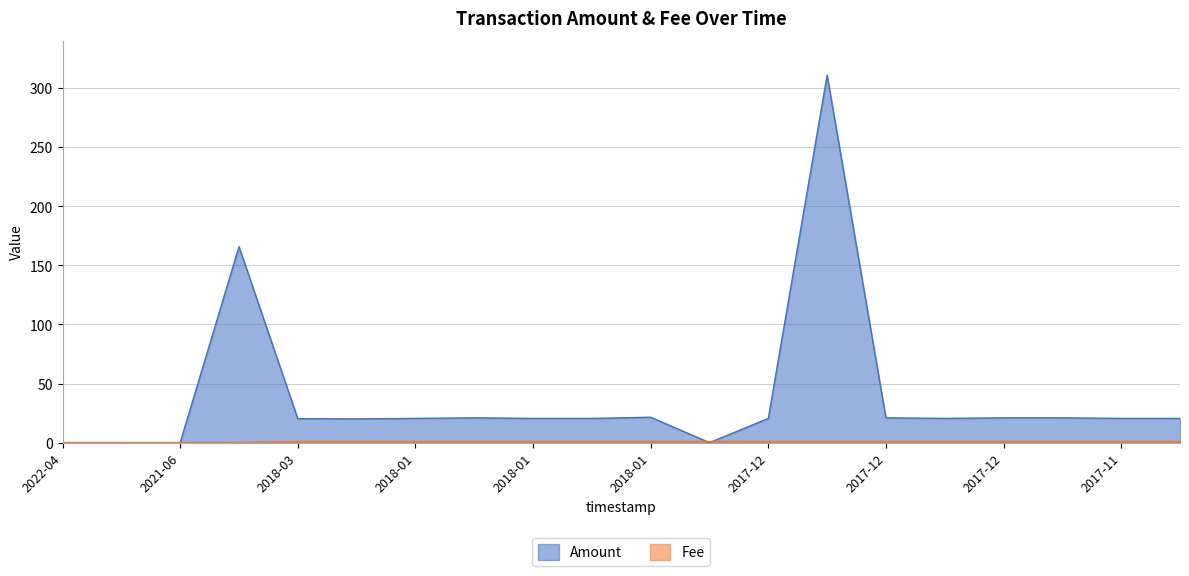

Which series has the largest range (max minus min)?

Amount